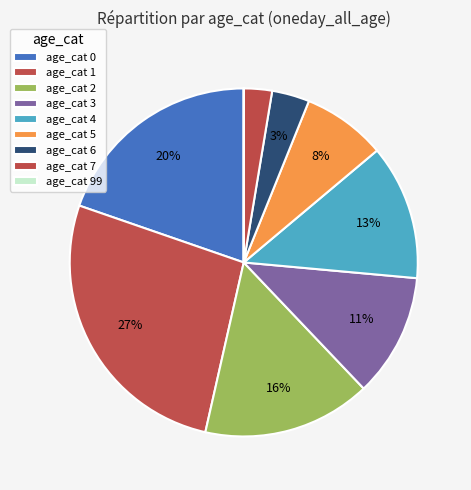

Count the number of slices in the pie.

9